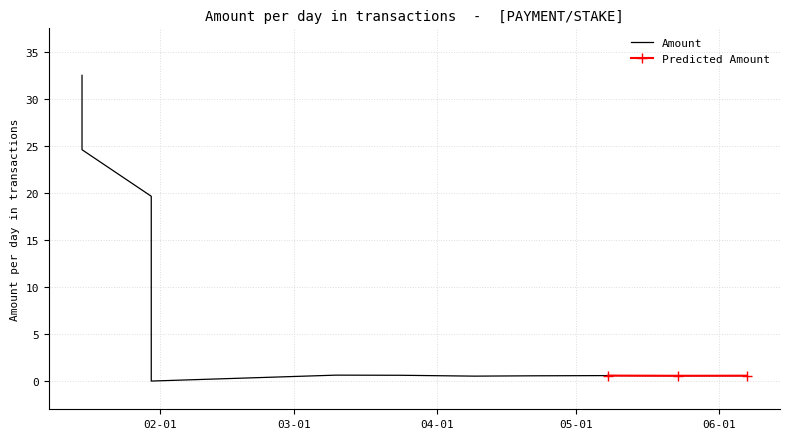

The value at 2024-03-24 is 0.6. True or false?

True